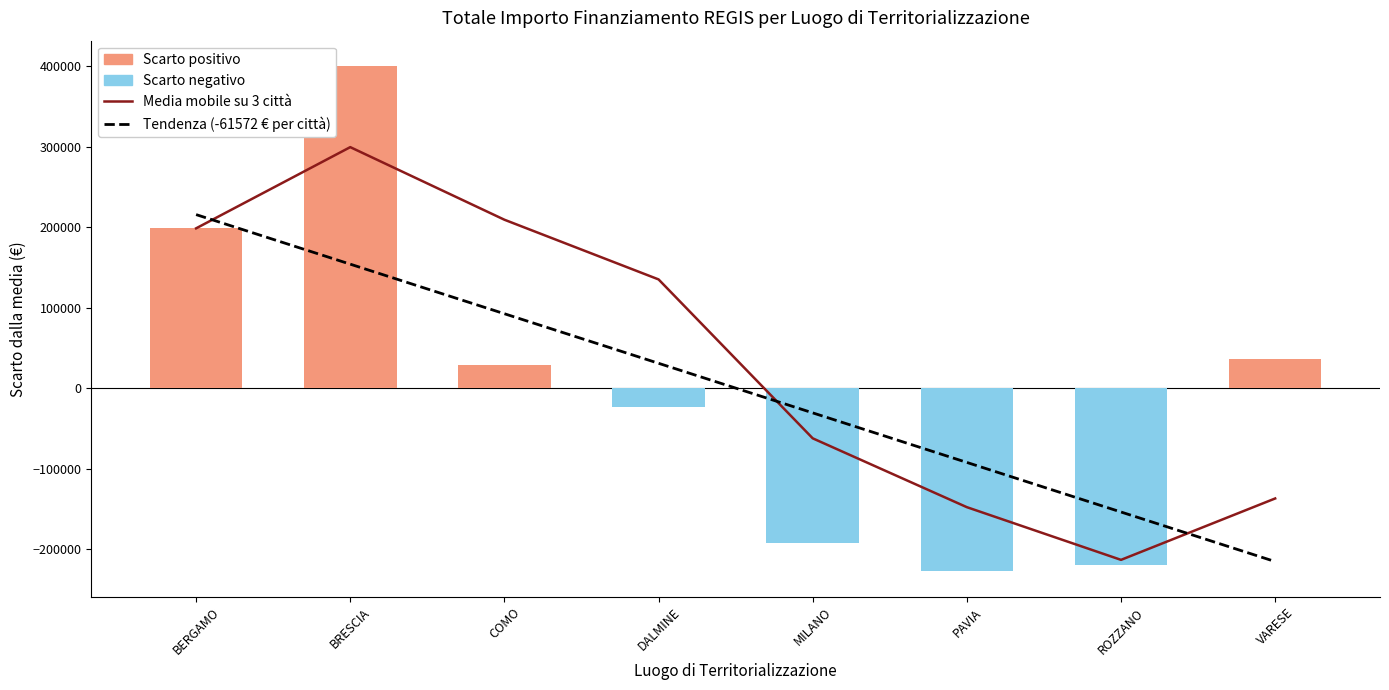

Does the chart contain stacked bars?

No